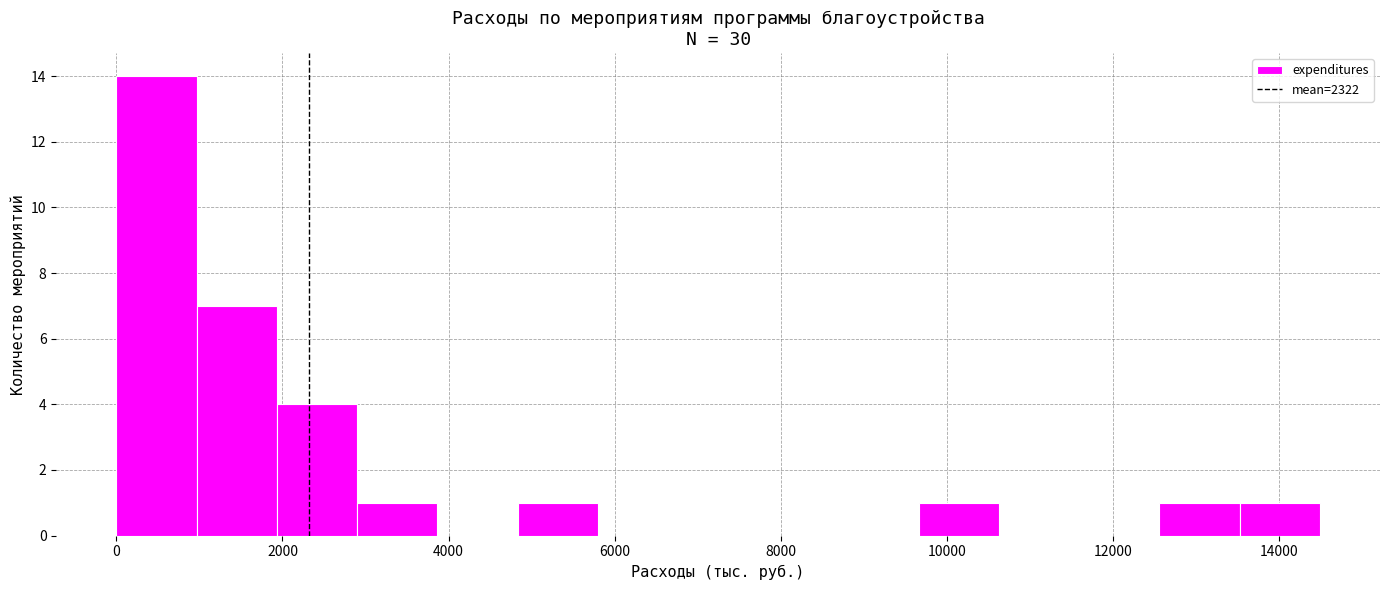

Over which range of the x-axis is the bar tallest?

0 to 1000